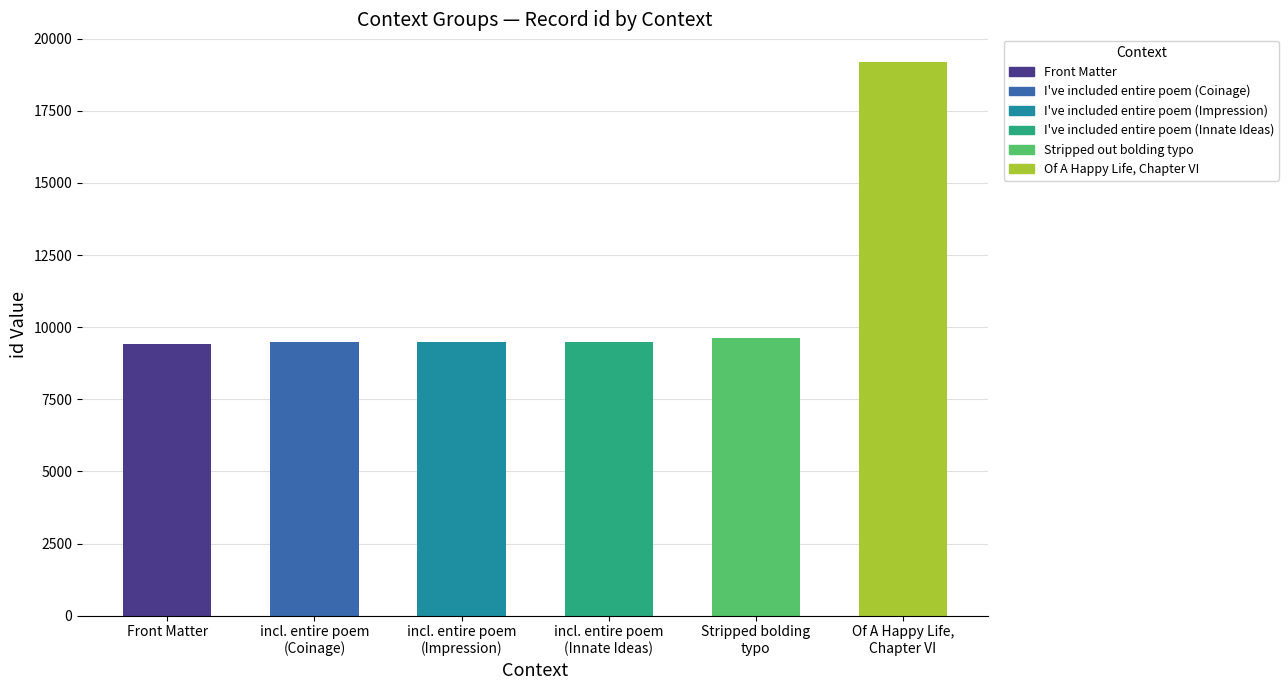

What is the difference between the highest and lowest values at id?

9759